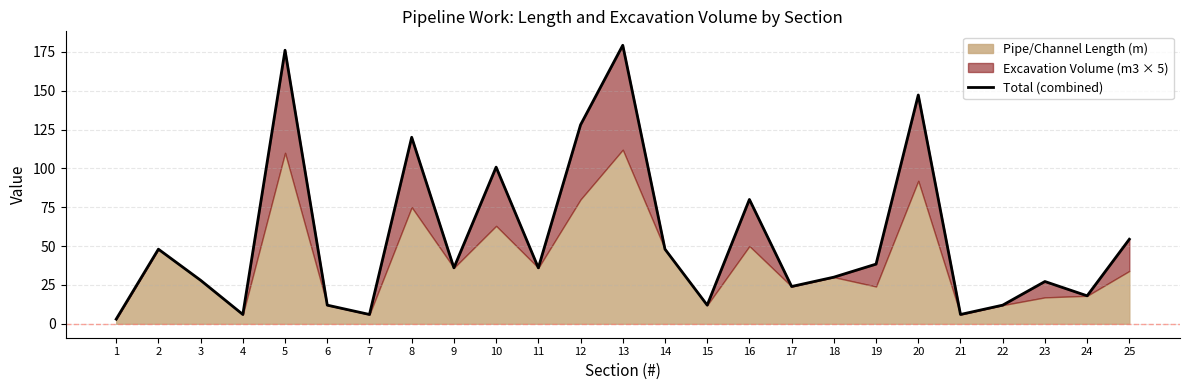

What is the sum of the values at 22 and 2?

60.0